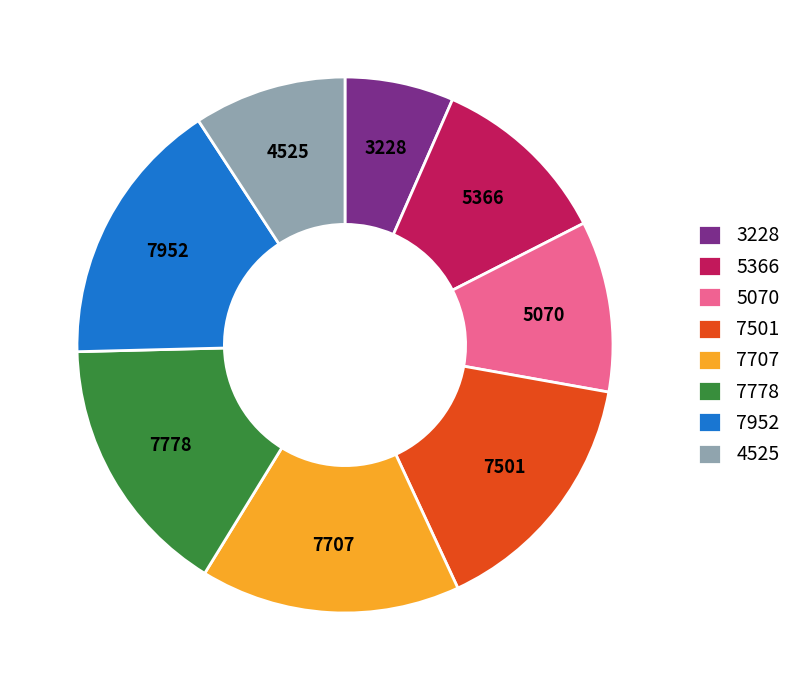

True or false: 7501 accounts for 10% of the total.

False